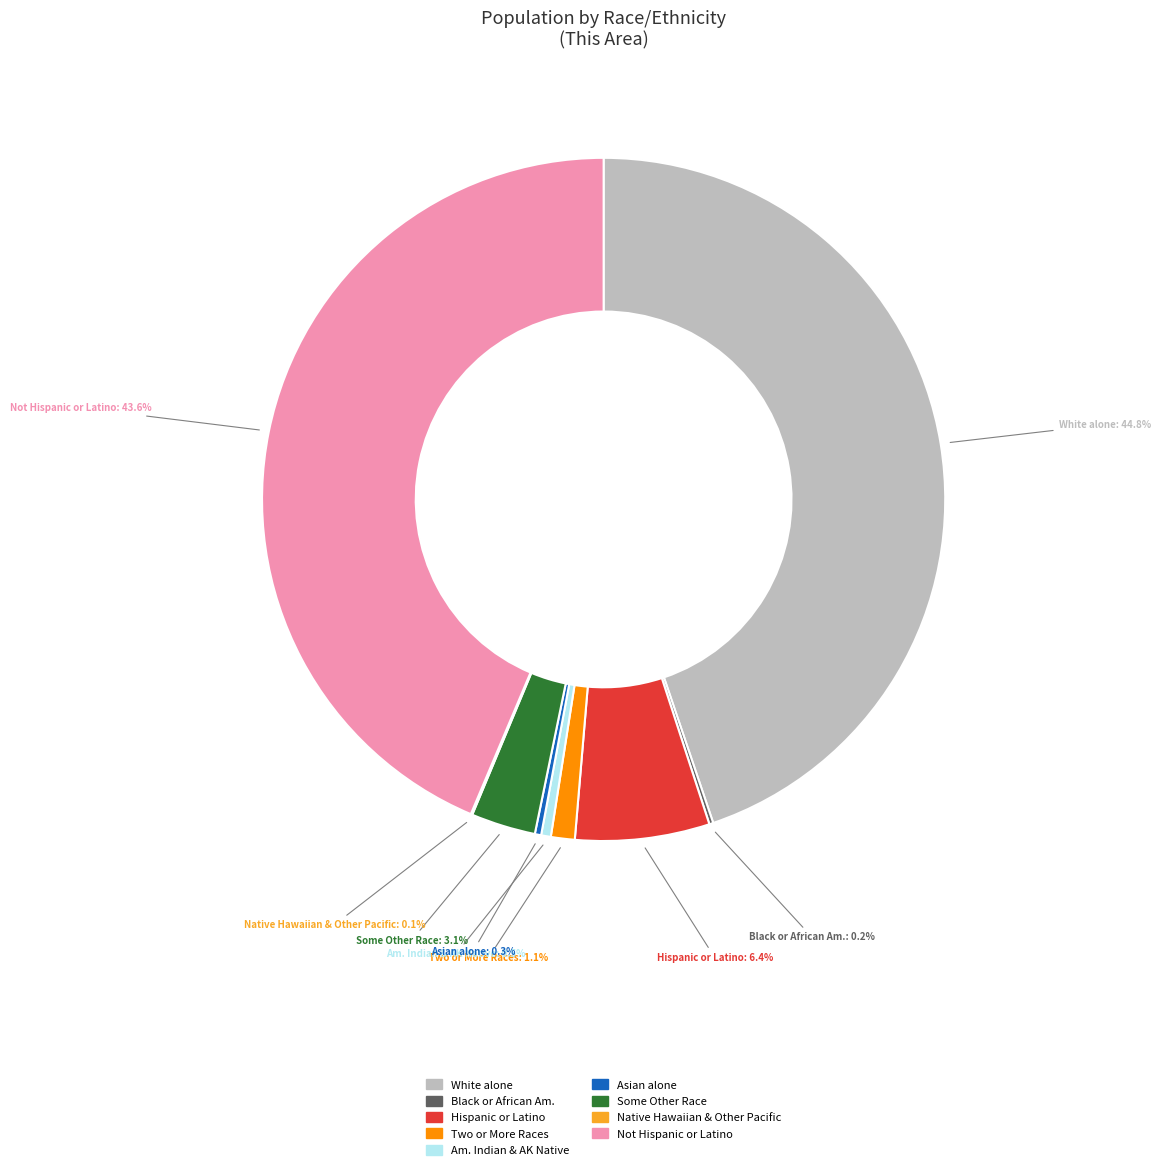

Is there any slice that represents more than half of the pie?

No